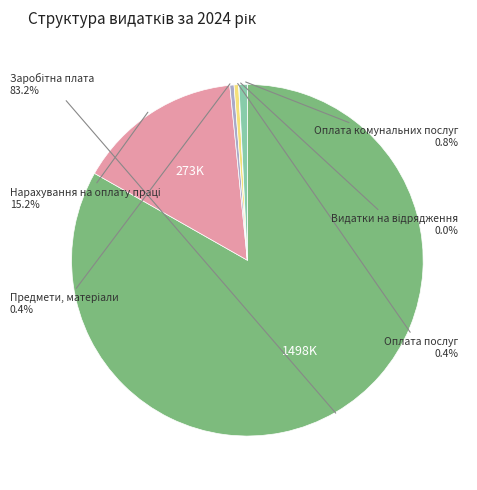

Rank the categories by value from highest to lowest.

Заробітна плата, Нарахування на оплату праці, Оплата комунальних послуг, Оплата послуг, Предмети, матеріали, Видатки на відрядження